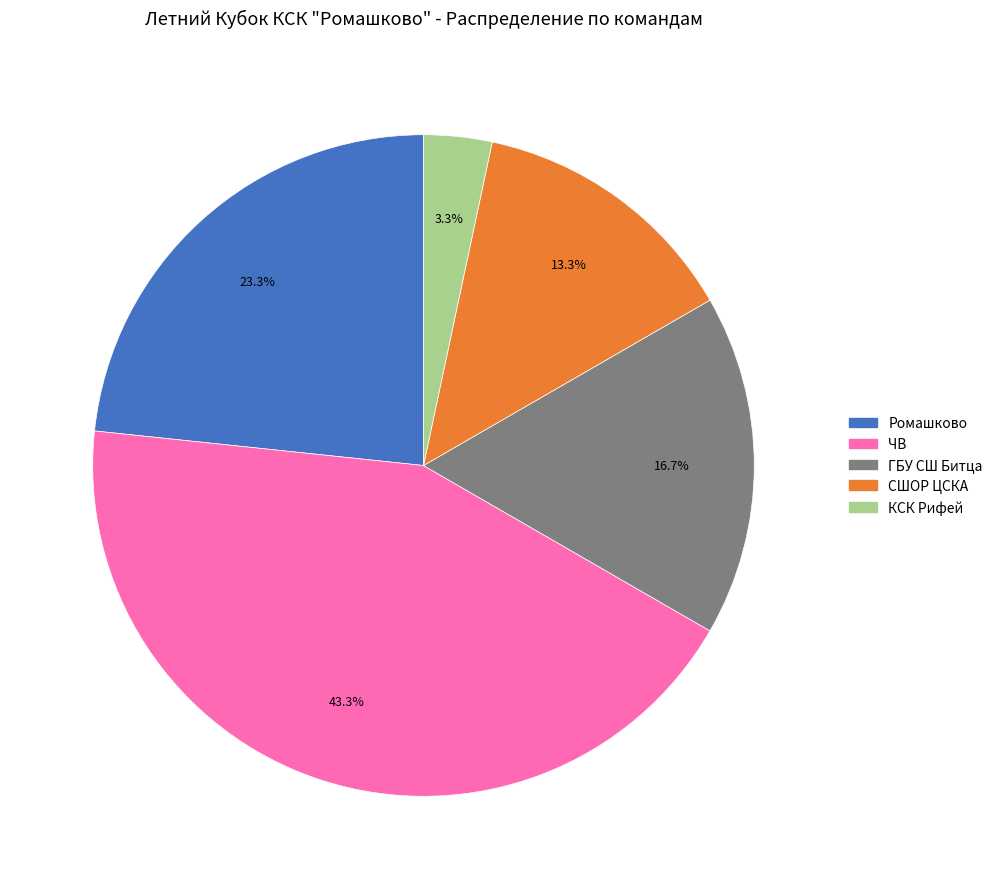

Is there a majority slice in this chart?

No